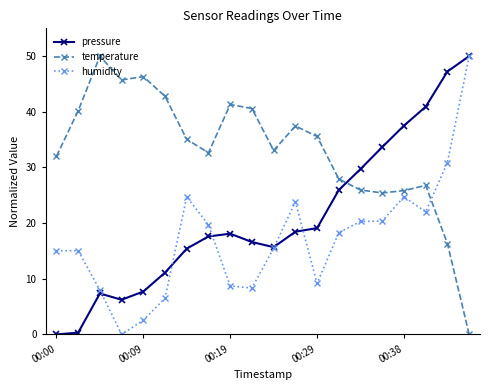

How many data points in temperature are above 35?

10